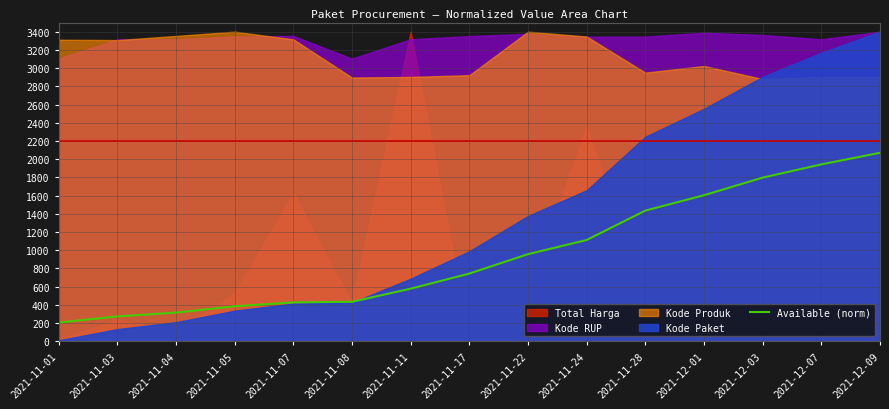

Which category has the highest value in the Available (norm) series?

2021-12-09